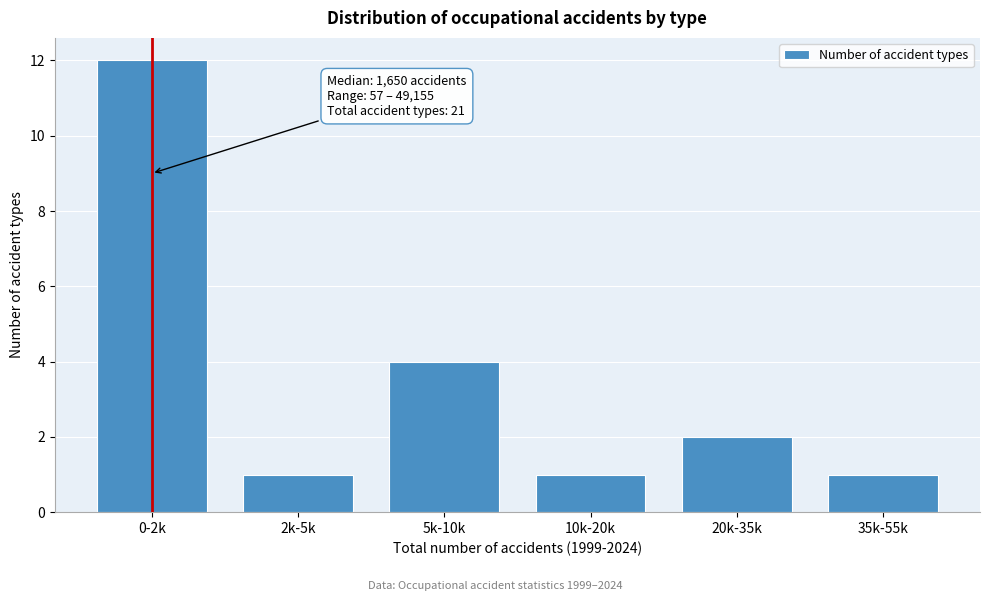

Reading right to left, extract all data points from this chart.

1	2	1	4	1	12